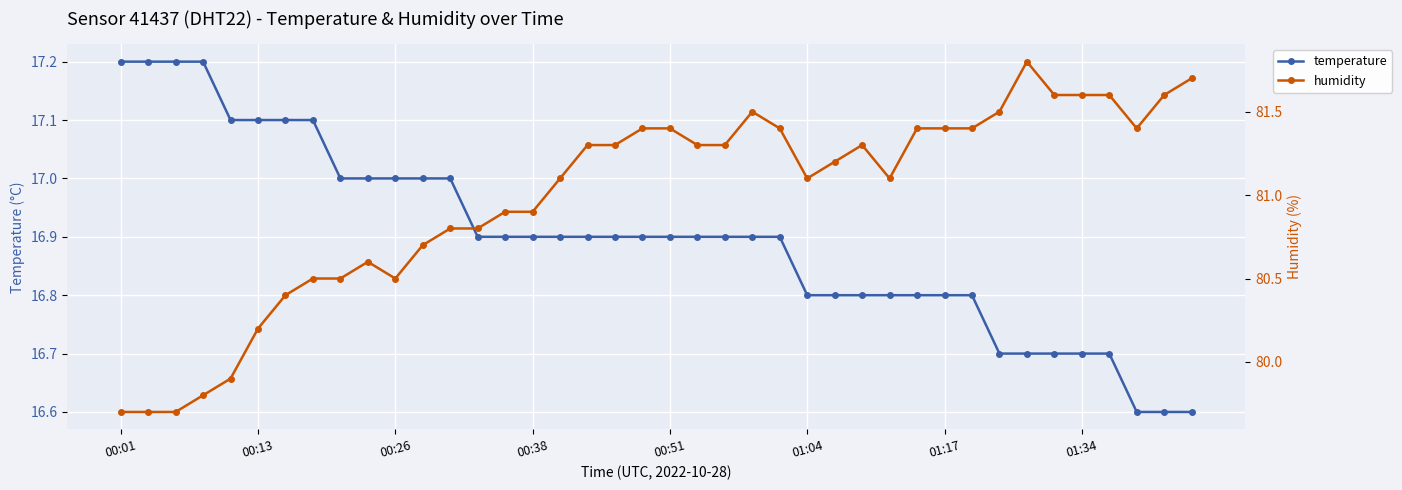

List the series in order of their overall mean, highest first.

humidity, temperature